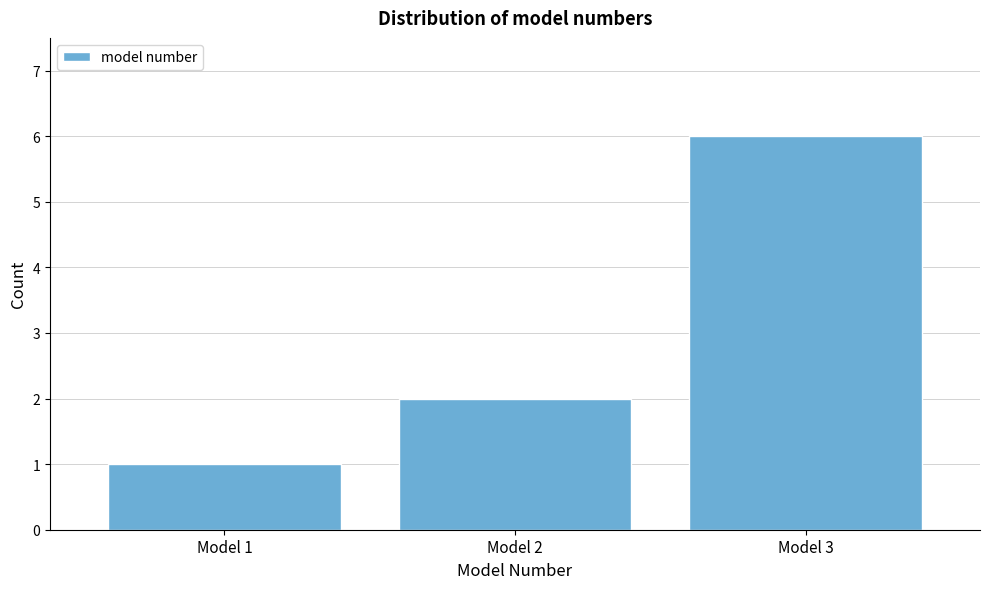

Reading left to right, extract all data points from this chart.

Model 1=1	Model 2=2	Model 3=6